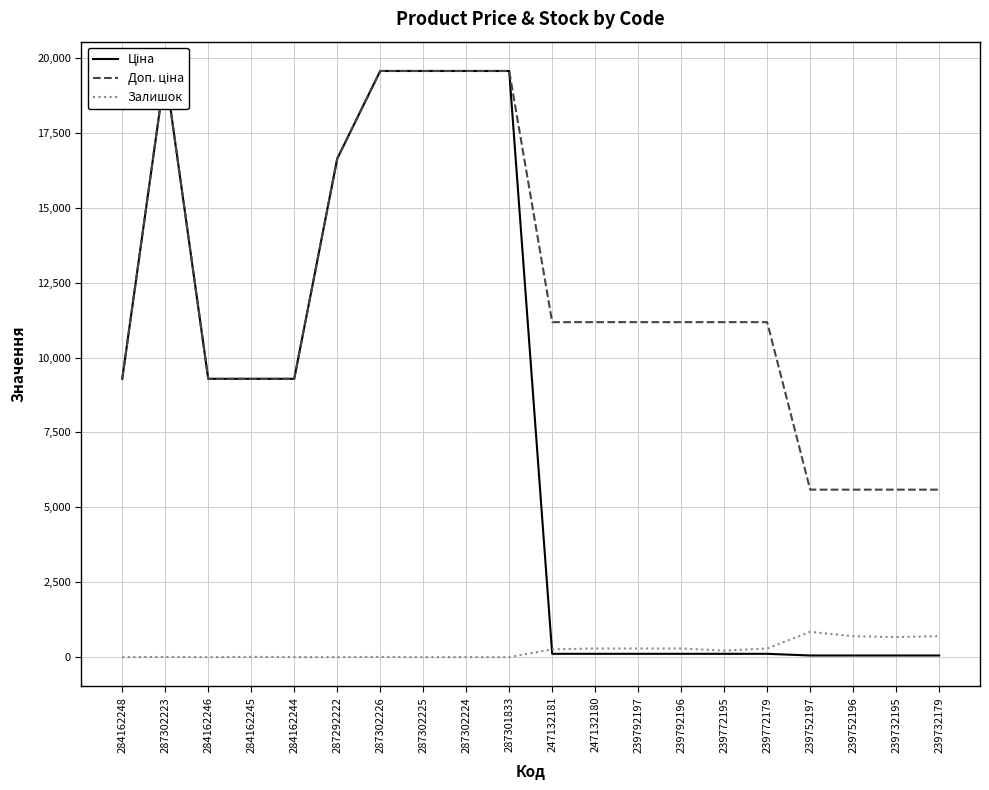

True or false: Доп. ціна has more than 2 interior local peaks.

False